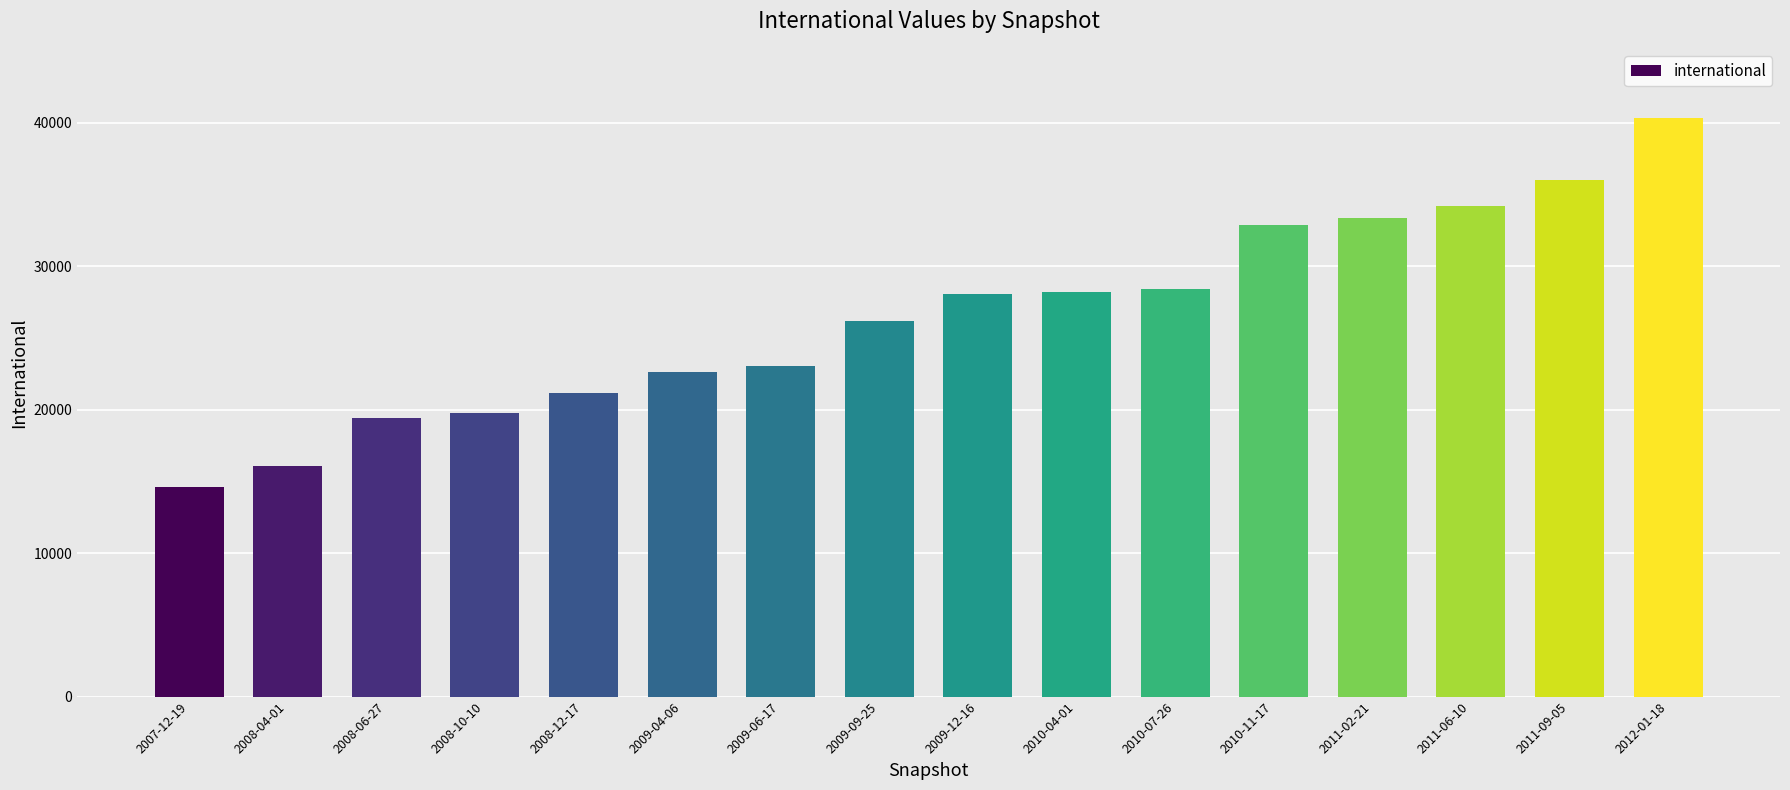

The value at 2012-01-18 is 40327. True or false?

True